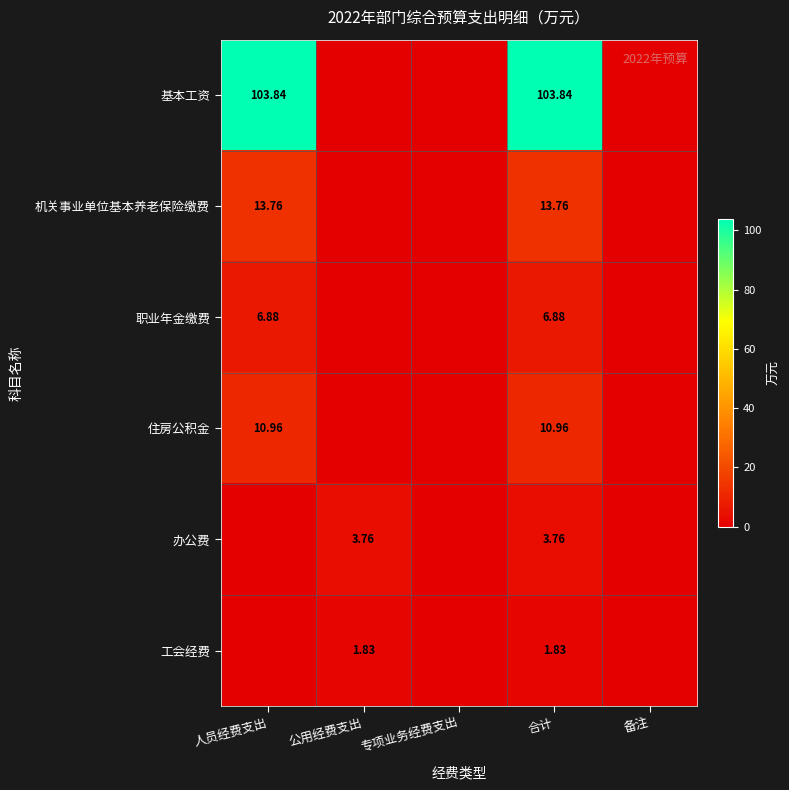

True or false: 办公费 has a value of -1.4 at 专项业务经费支出.

False